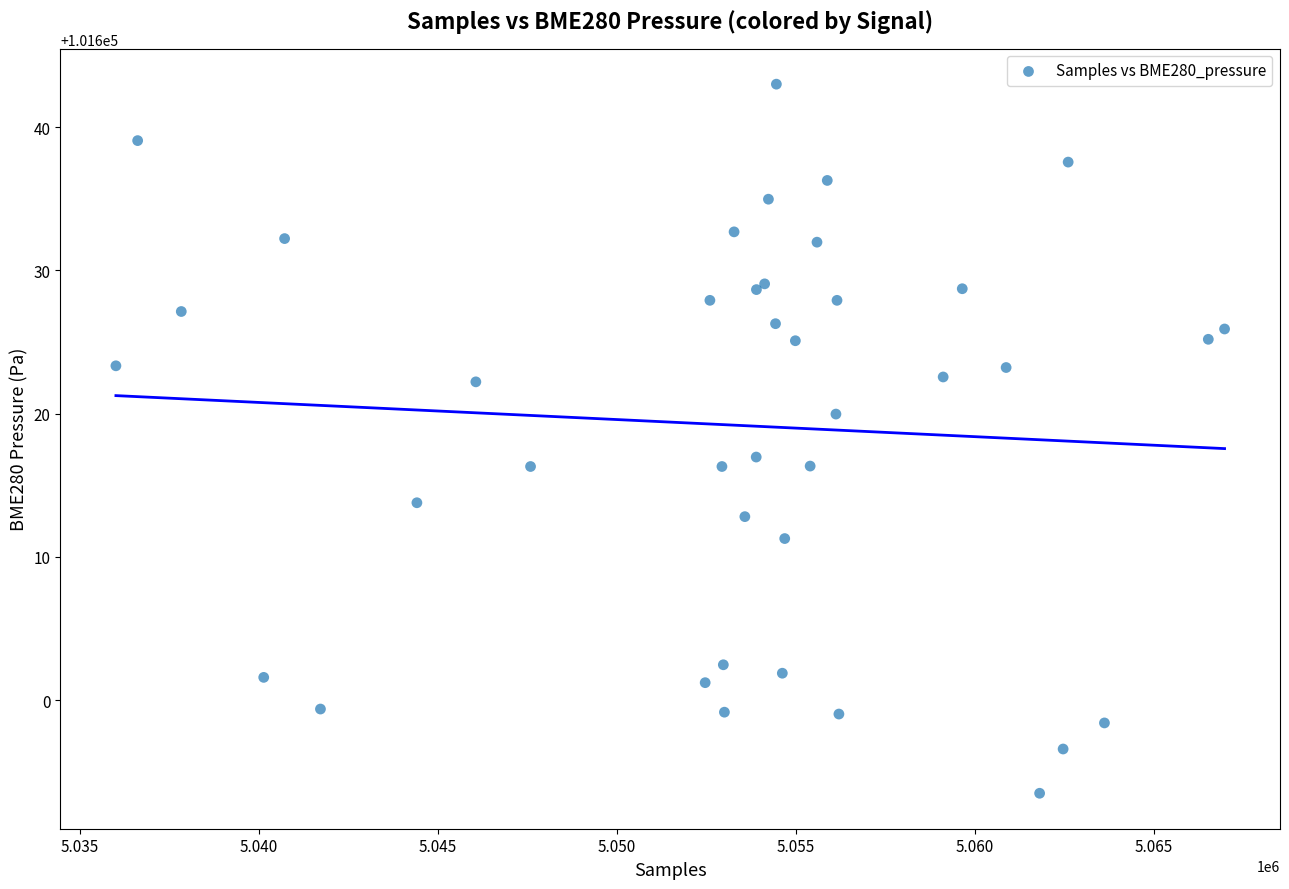

What Y value in the scatter plot is closest to 101618?

101617.0